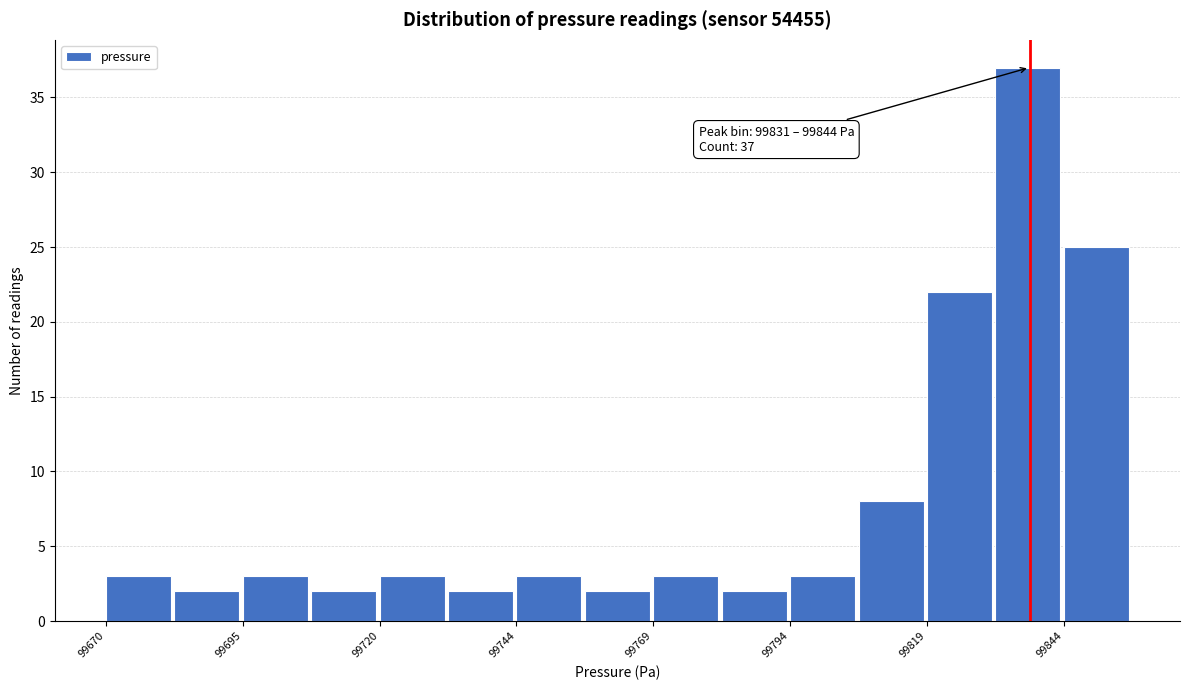

Read against the x-axis, roughly where is the centre of the tallest bar?

99835